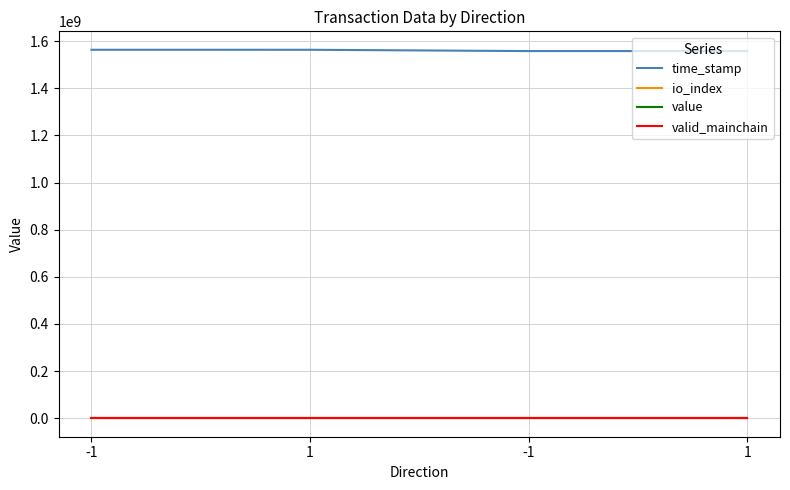

True or false: valid_mainchain and value intersect in this chart.

False